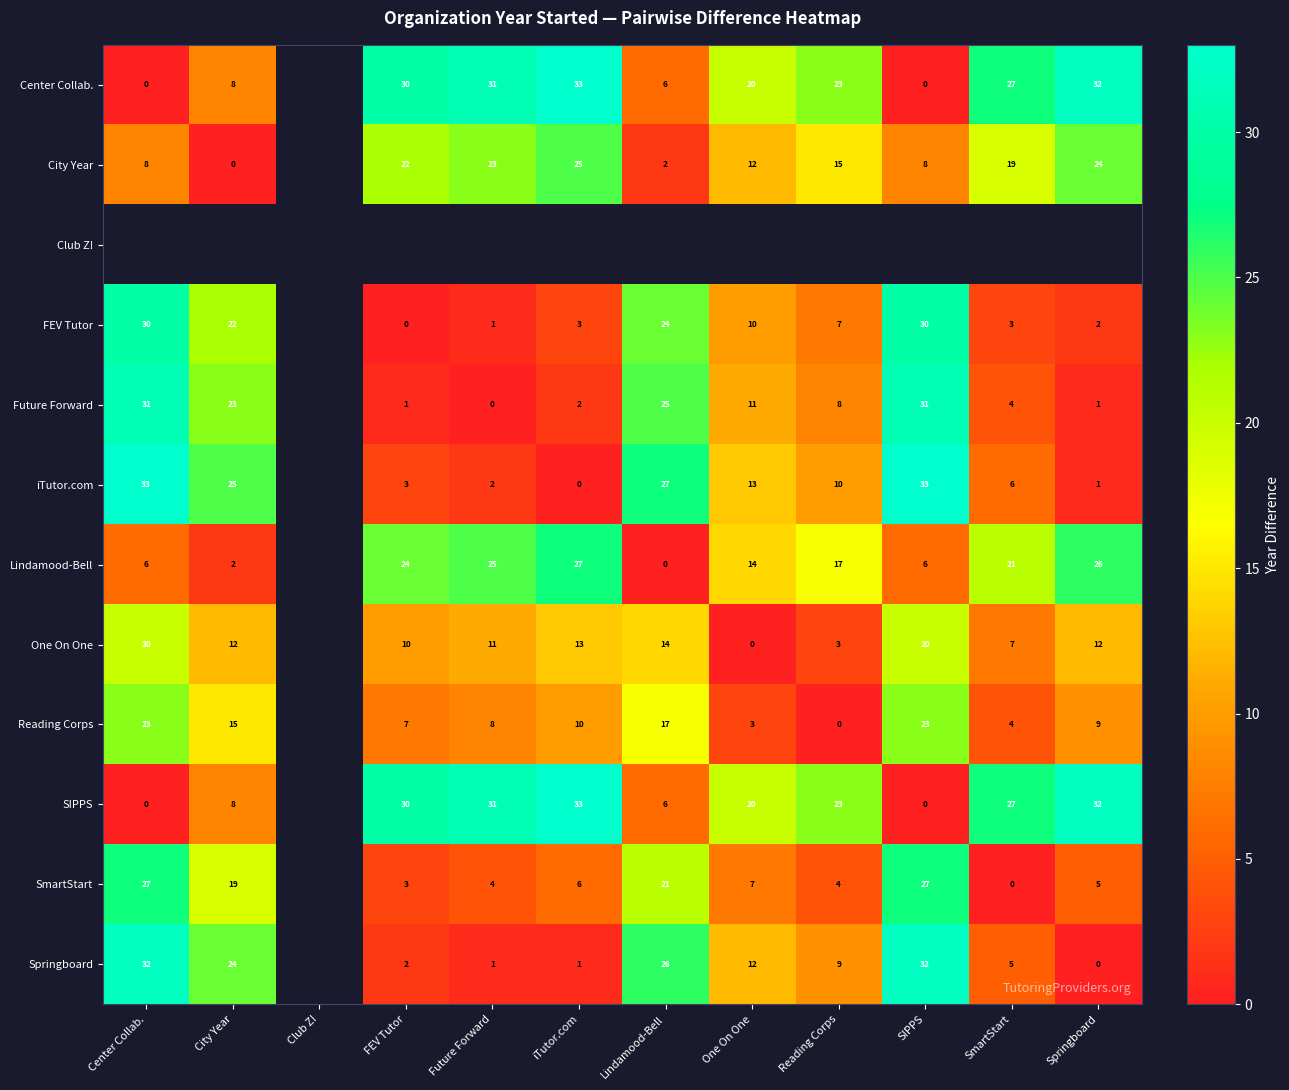

Which series has the widest spread of values?

row_0